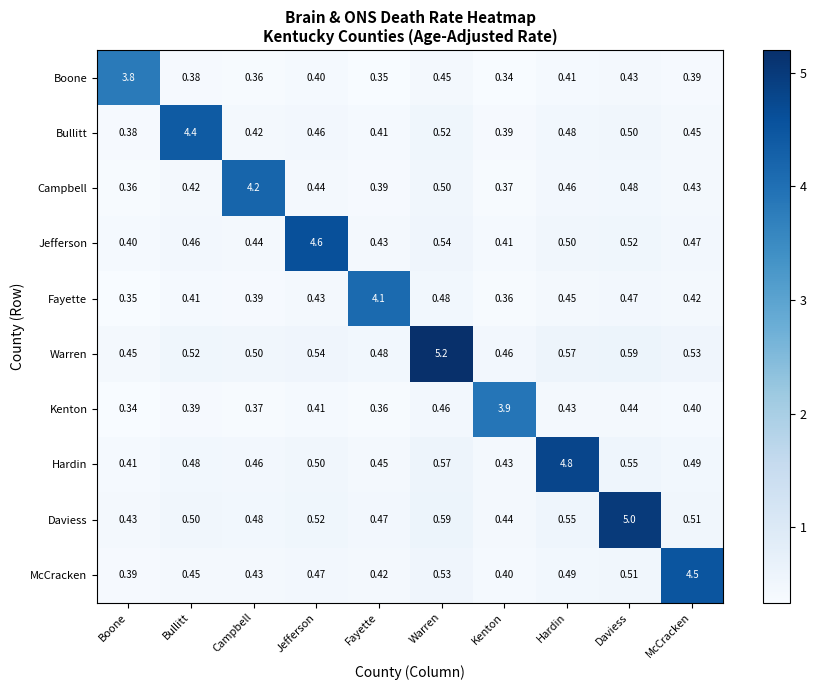

Where is Fayette nearest to the value 2?

Warren